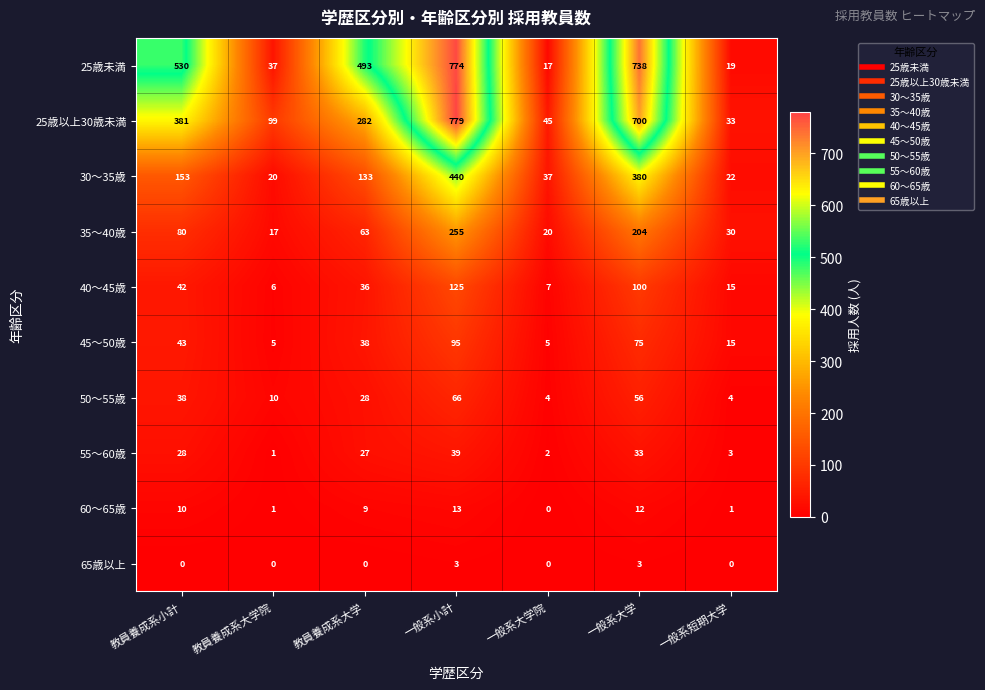

What is the approximate value of 30〜35歳 at 一般系大学院, to the nearest 50?

50